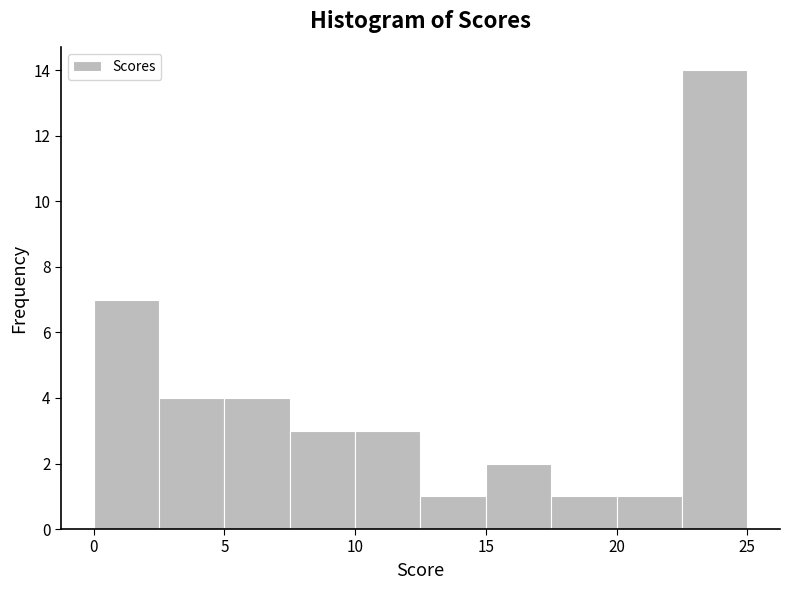

Over which range of the x-axis is the bar tallest?

22.5 to 25.0